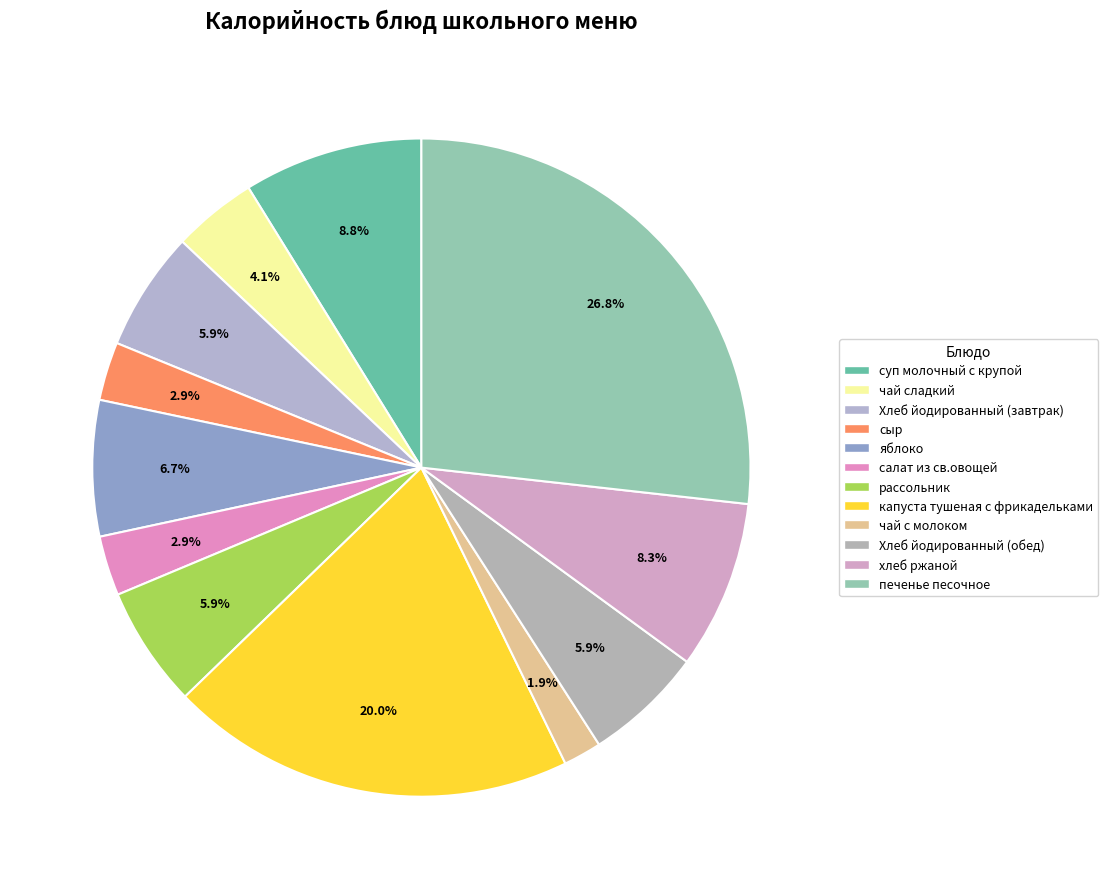

True or false: чай с молоком accounts for 7% of the total.

False